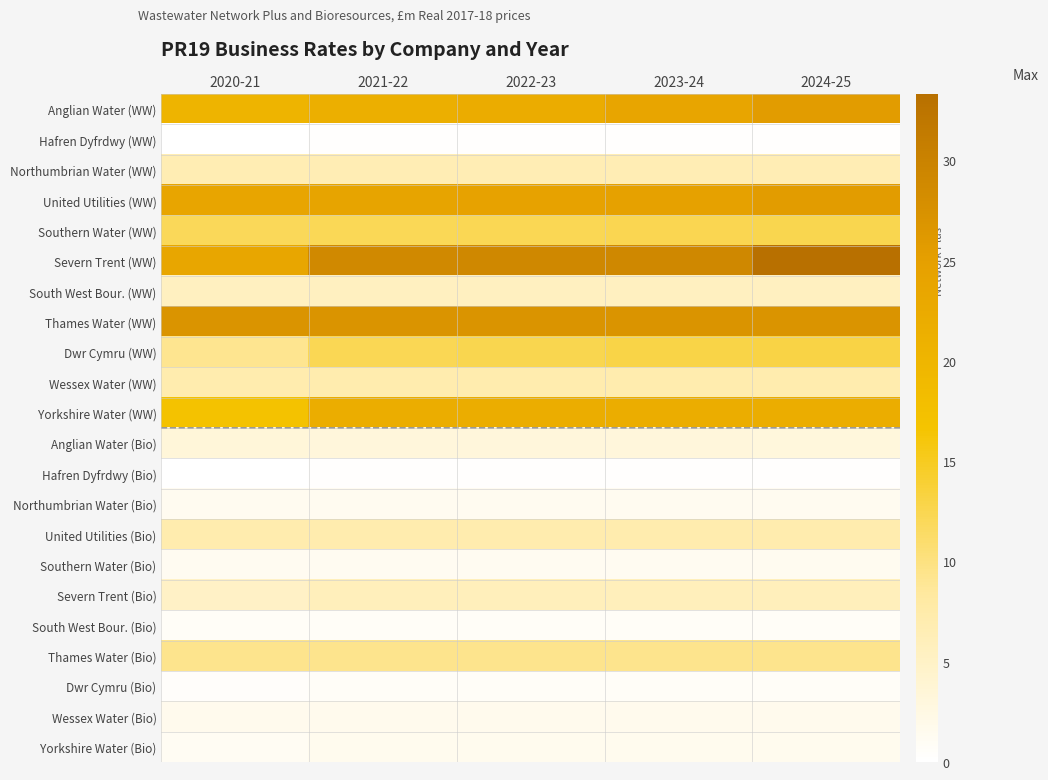

How many distinct data groups are displayed?

22